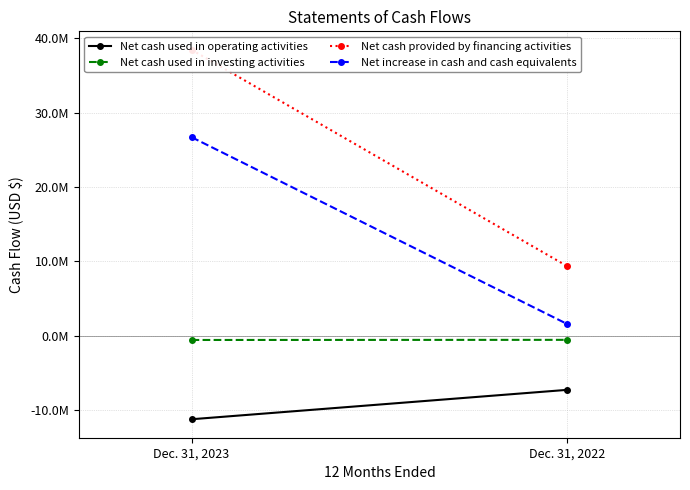

The Net cash used in investing activities series shows -525000 at Dec. 31, 2022. True or false?

True